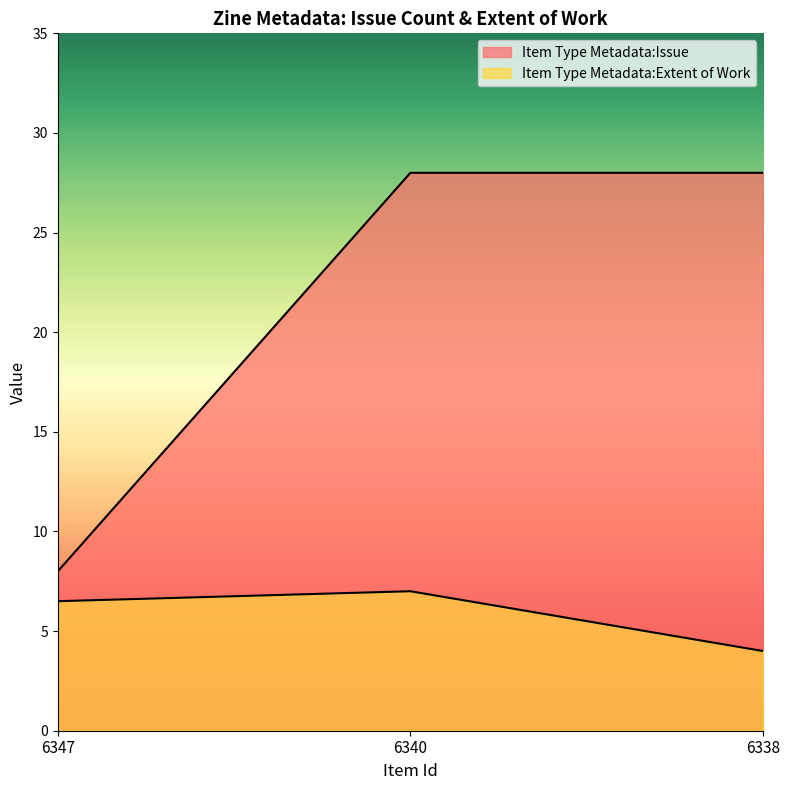

The value of Item Type Metadata:Extent of Work at 6340 is 7.0. True or false?

True